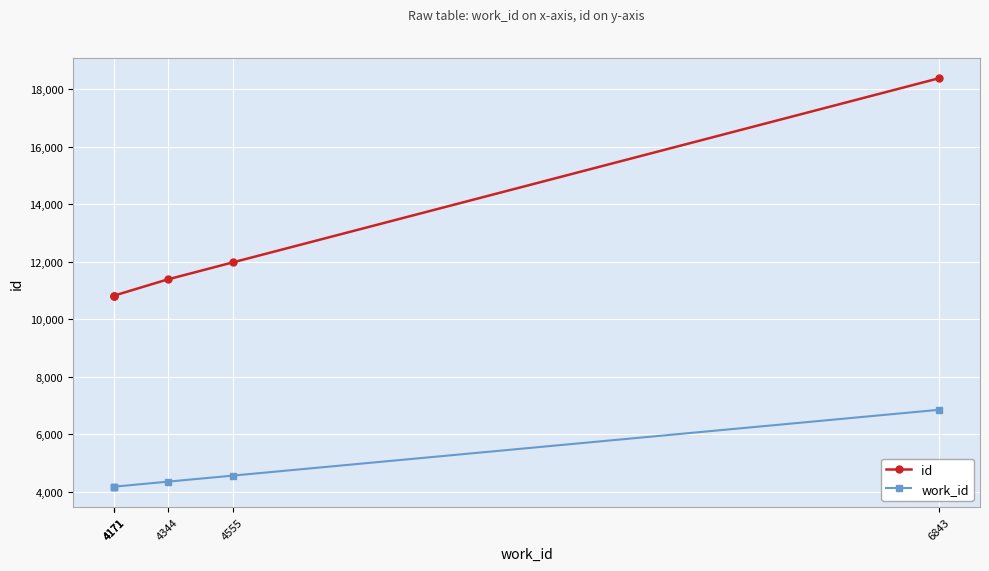

Which series has the largest total across all categories?

id